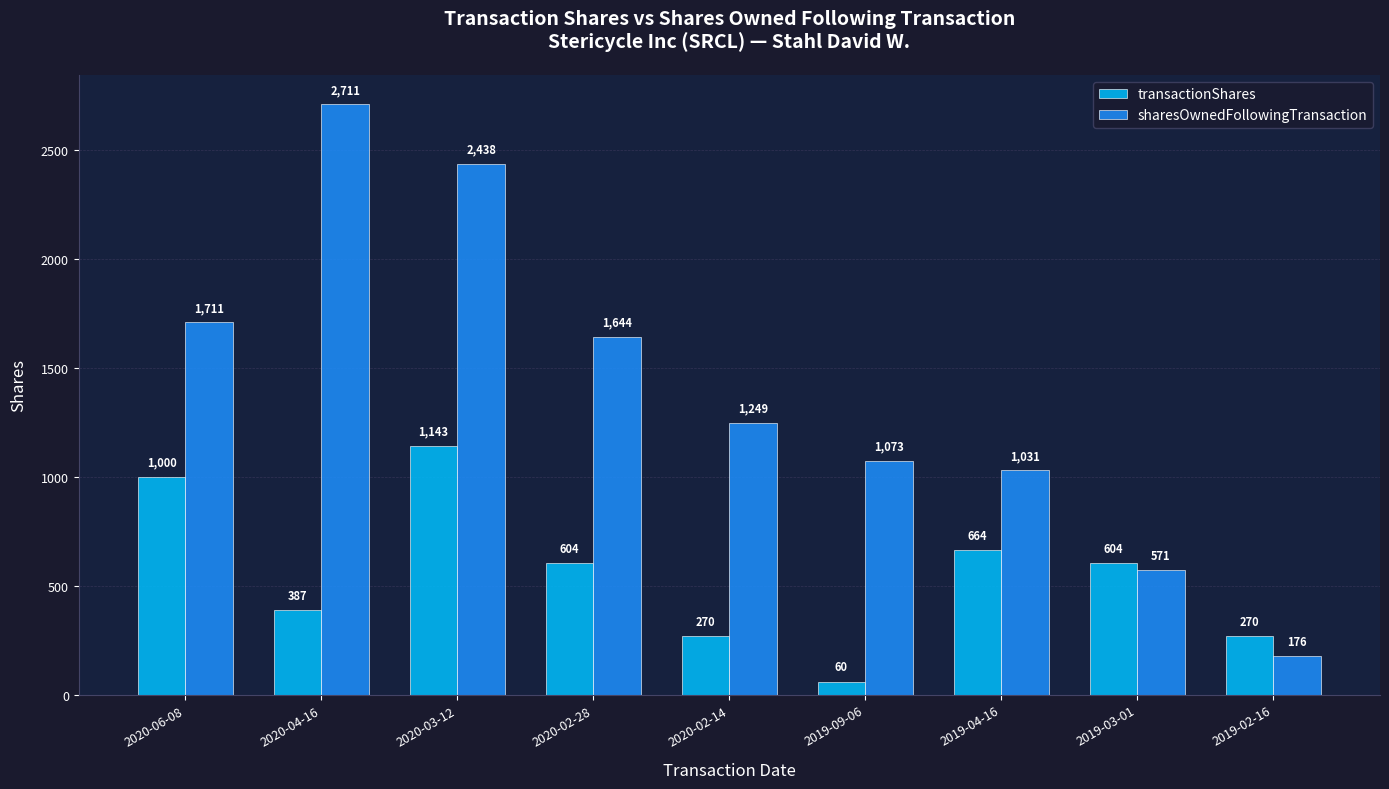

What is the maximum value shown in the chart?

2711